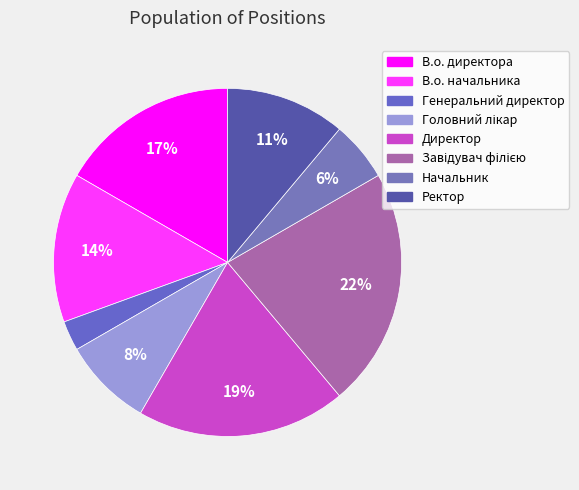

Rank the categories by value from lowest to highest.

Генеральний директор, Начальник, Головний лікар, Ректор, В.о. начальника, В.о. директора, Директор, Завідувач філією